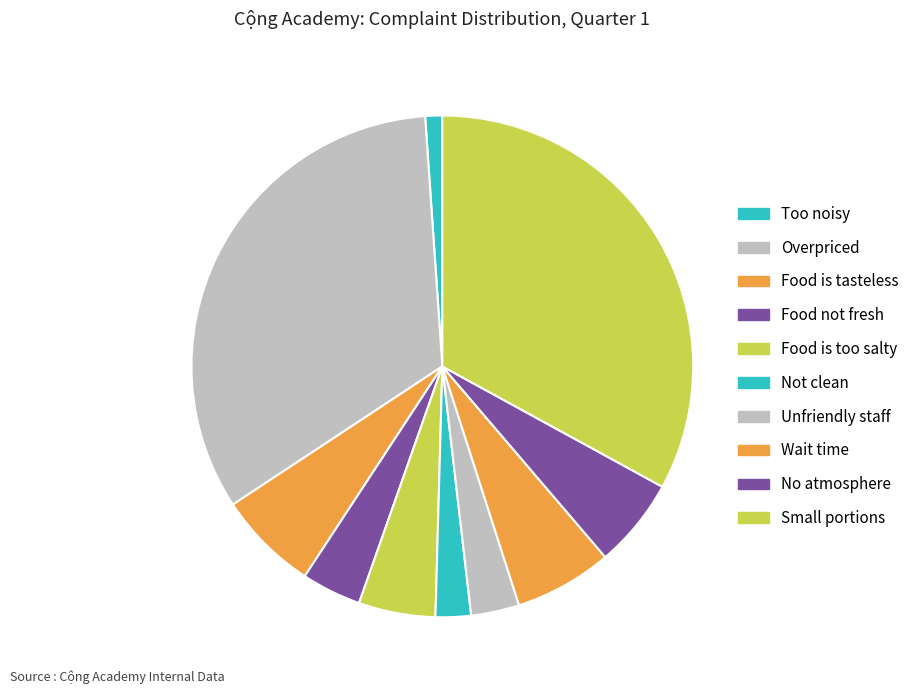

Does any single category account for the majority?

No